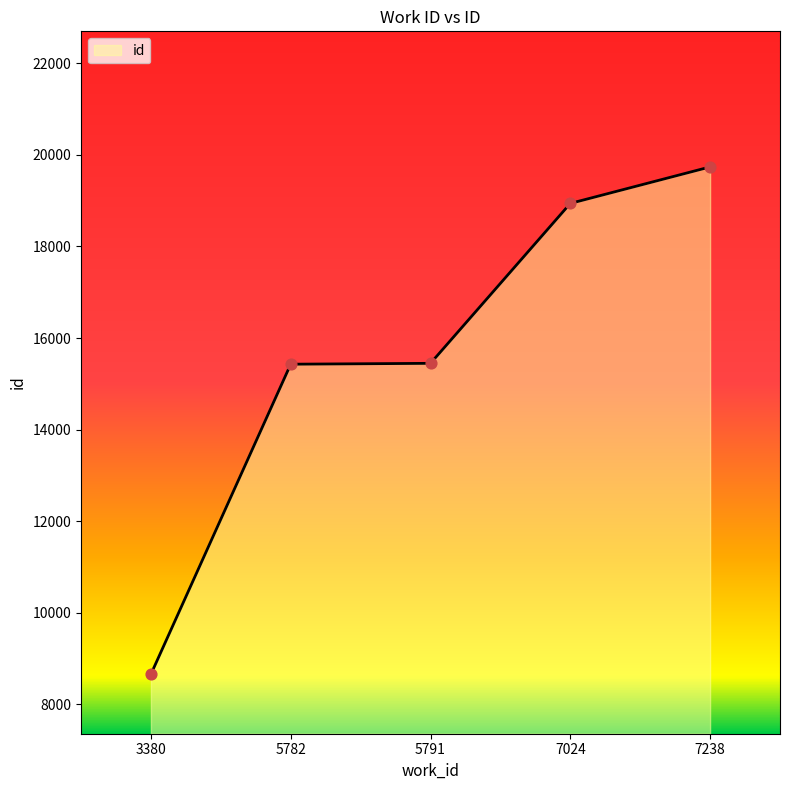

What is the change in value from 3380 to 7238?

+11078